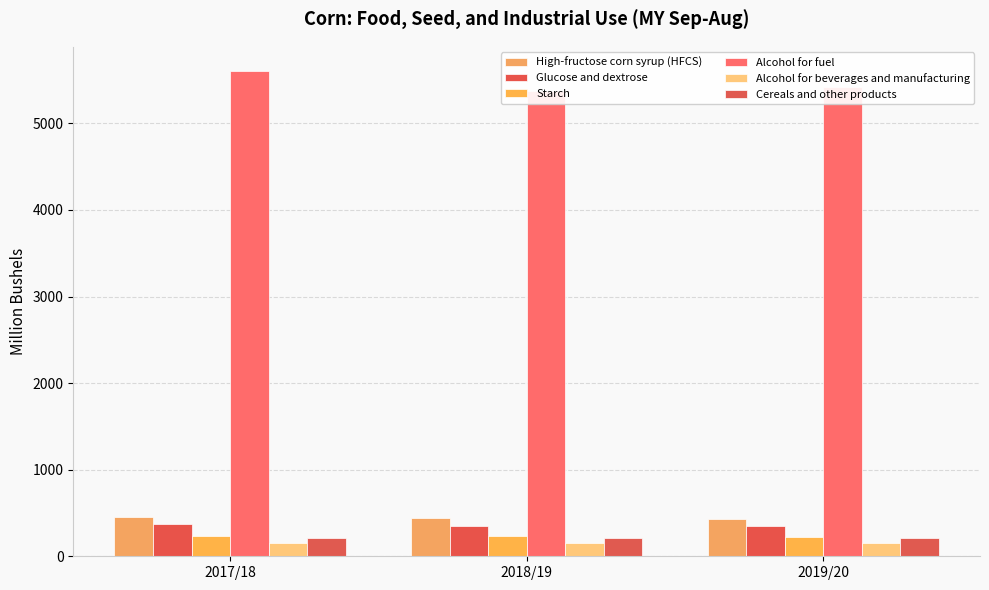

Rank the series by their maximum value, from lowest to highest.

Alcohol for beverages and manufacturing, Cereals and other products, Starch, Glucose and dextrose, High-fructose corn syrup (HFCS), Alcohol for fuel